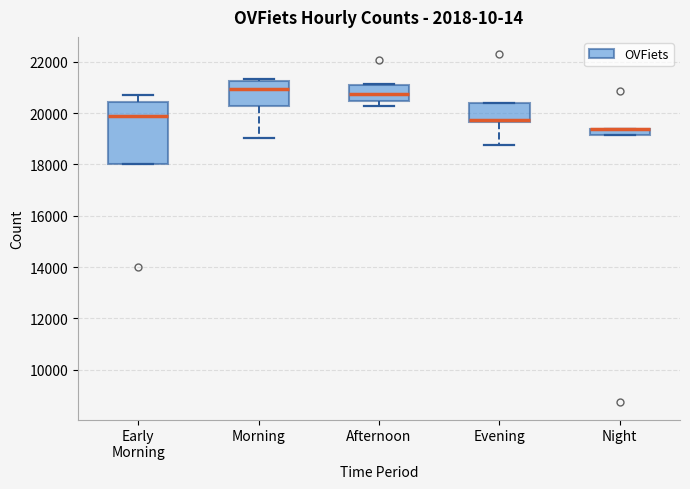

Comparing the boxes themselves (not the whiskers), which one is the tallest?

Early Morning